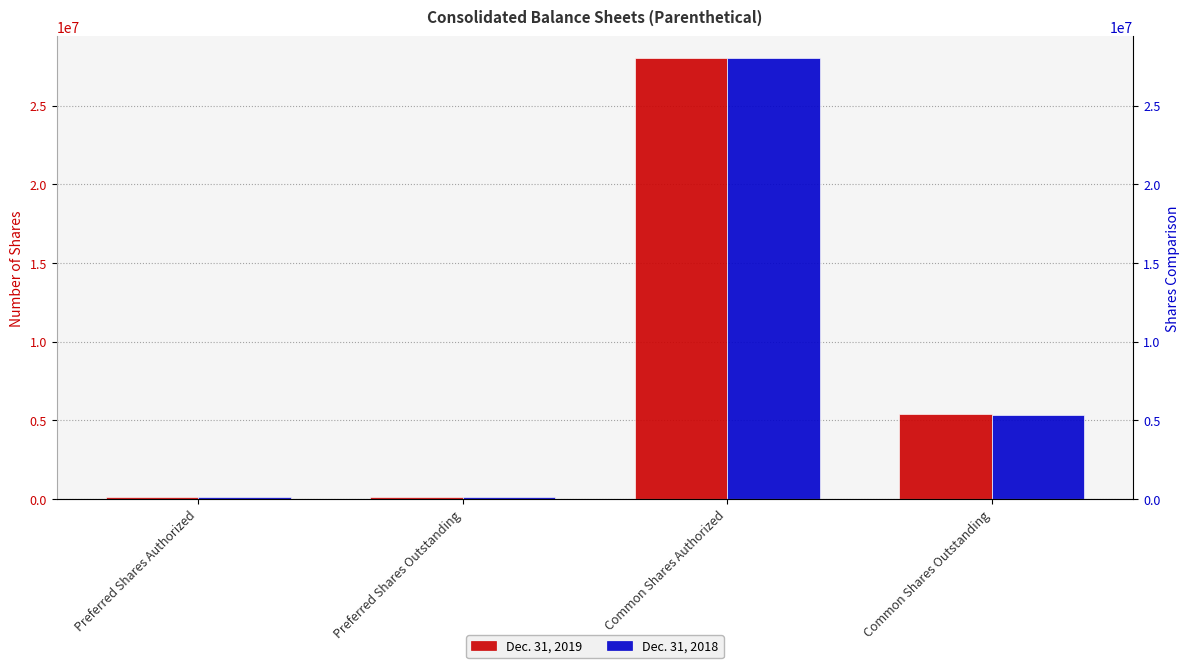

Is the value of Dec. 31, 2018 at Common Shares Outstanding greater than the value of Dec. 31, 2019 at Common Shares Authorized?

No